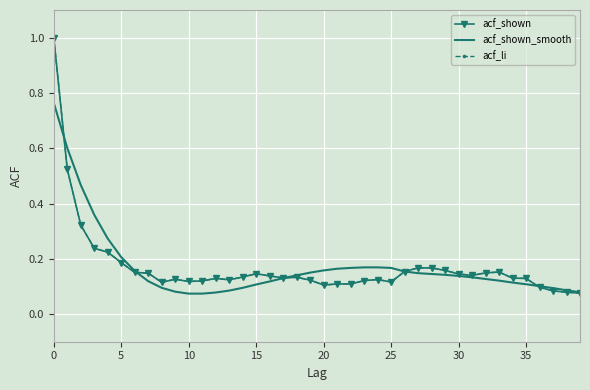

What is the greatest value displayed?

1.0